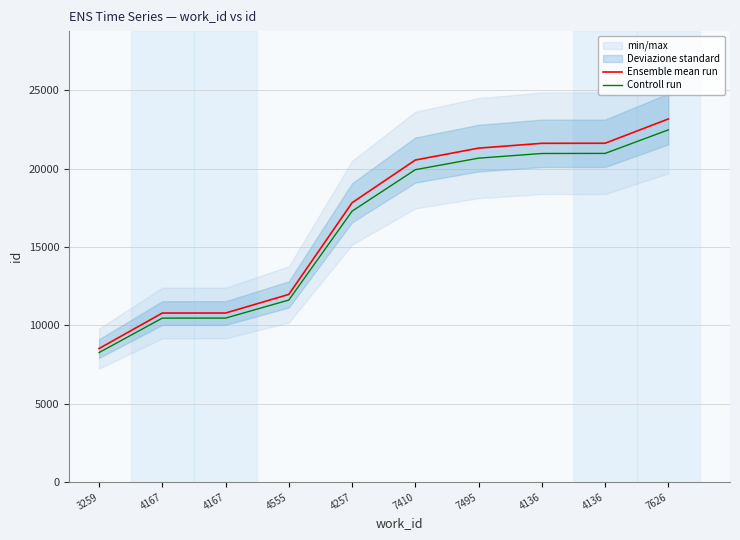

Where is Controll run nearest to the value 15364?

4257